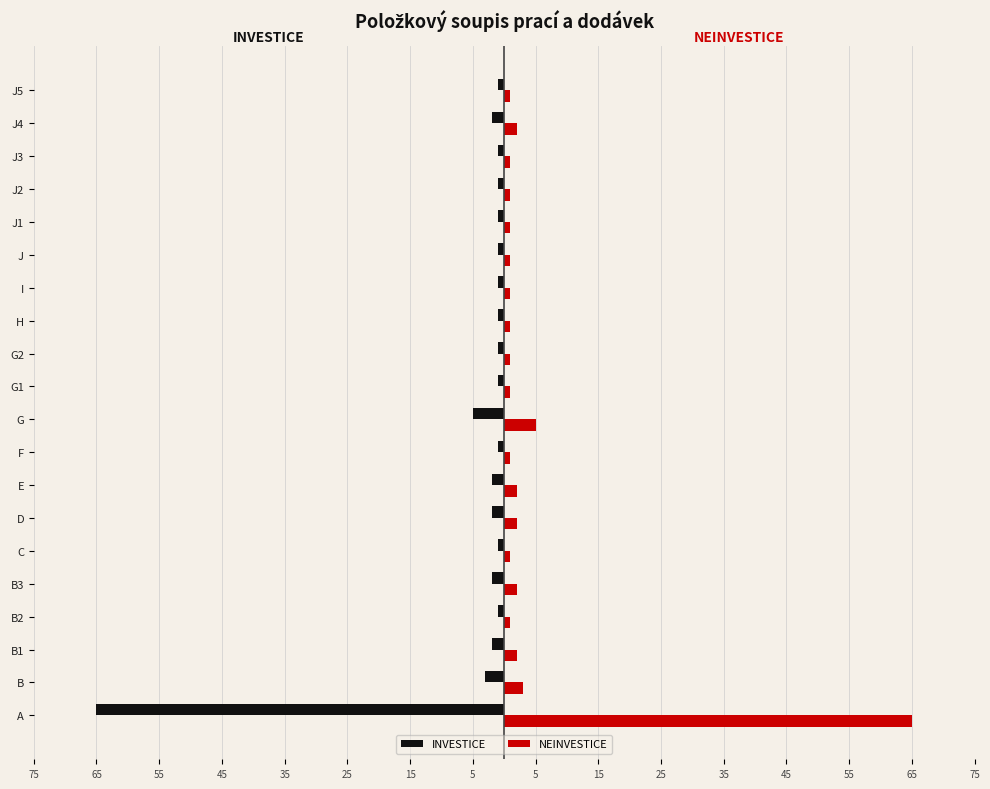

What are all the series names shown in the legend?

INVESTICE, NEINVESTICE